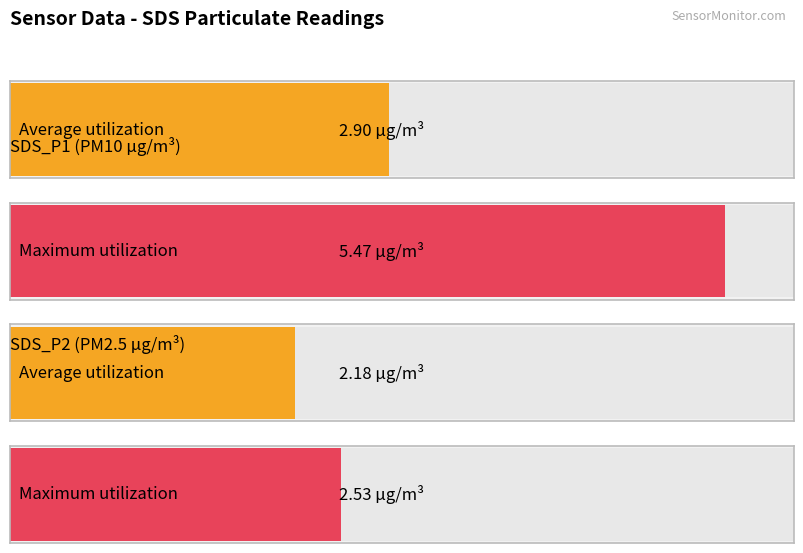

What is the difference between the second highest and second lowest values in the SDS_P2 series?

0.4